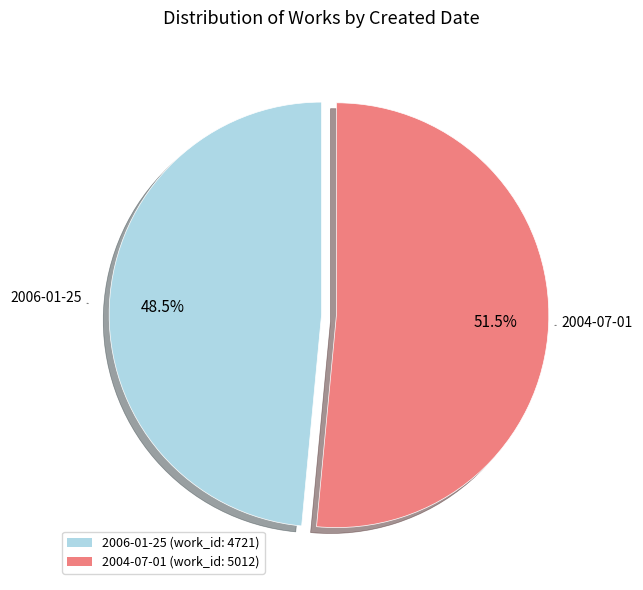

Is there any slice that represents more than half of the pie?

Yes